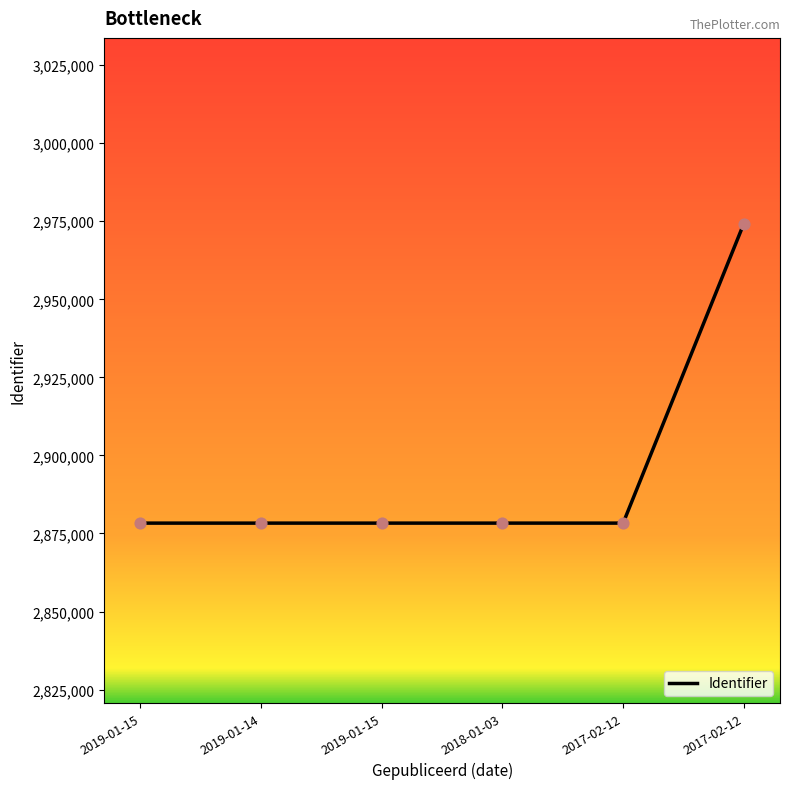

Which has a higher value, 2017-02-12 or 2019-01-14?

2017-02-12